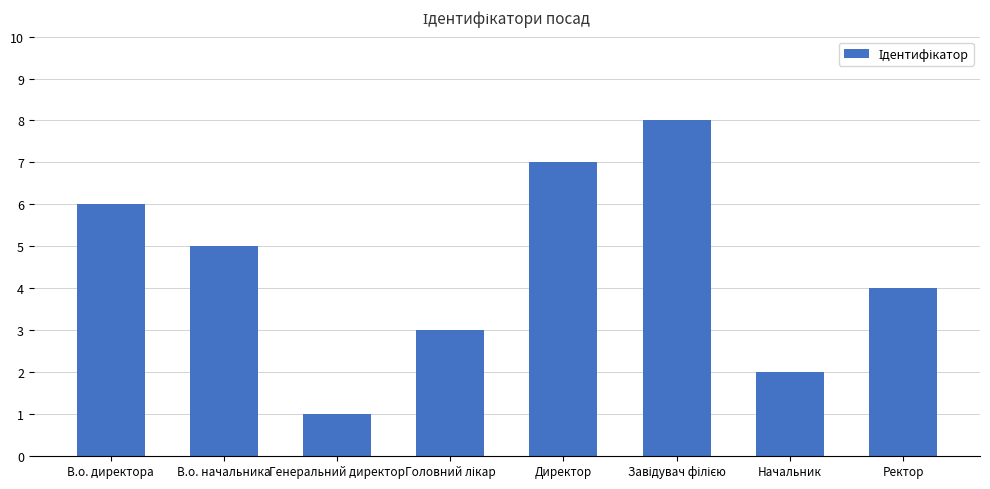

The value at Генеральний директор is 1. True or false?

True